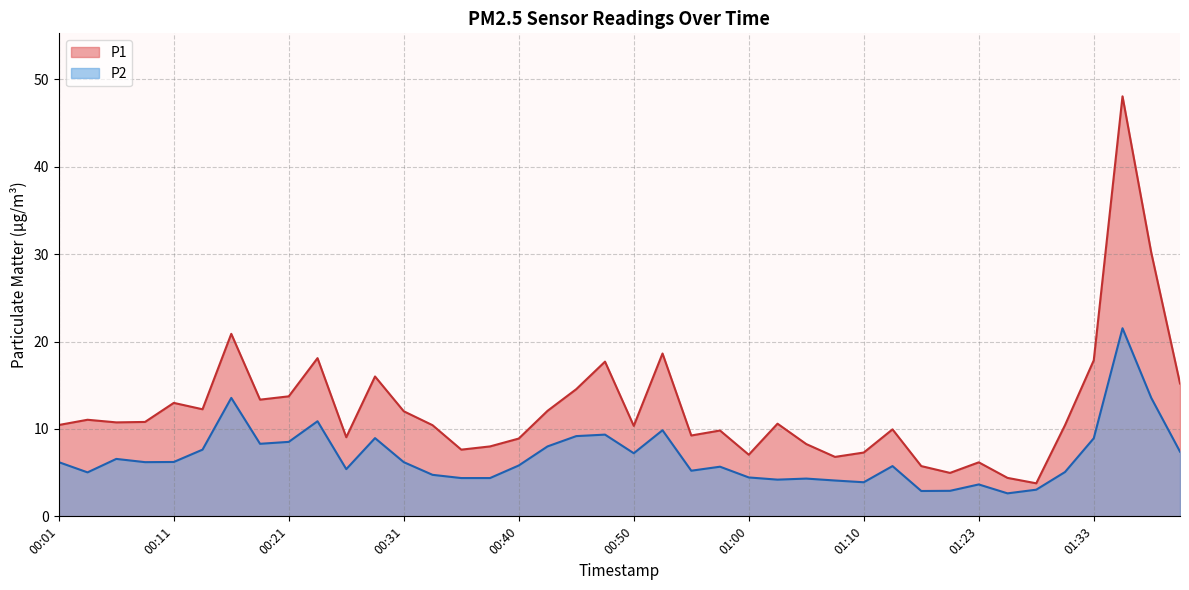

What is the average value of the P2 series?

6.8